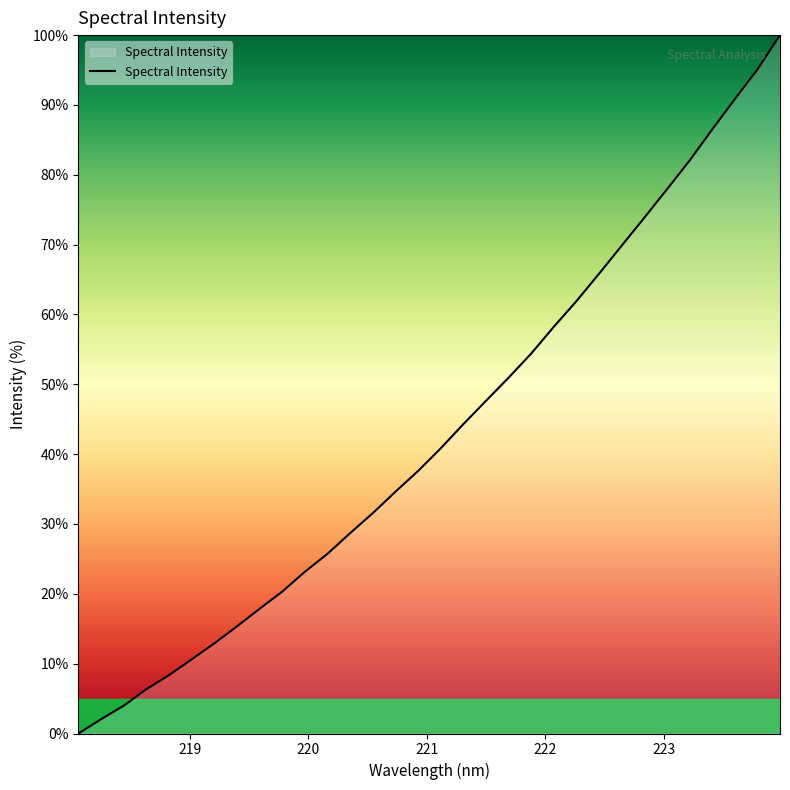

True or false: the data has more than 0 interior local peaks.

False